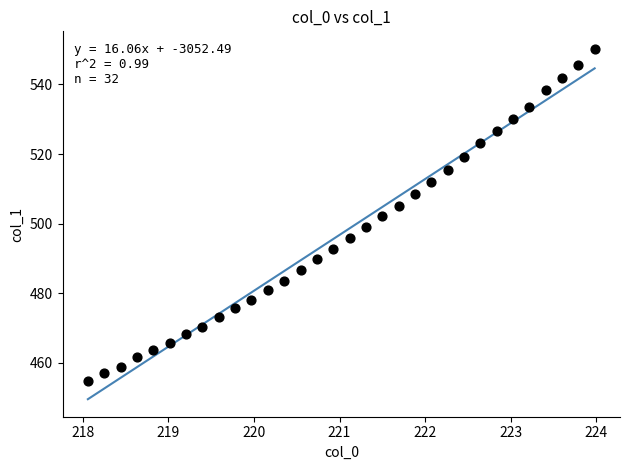

What is the range of X values (max minus min)?

5.9